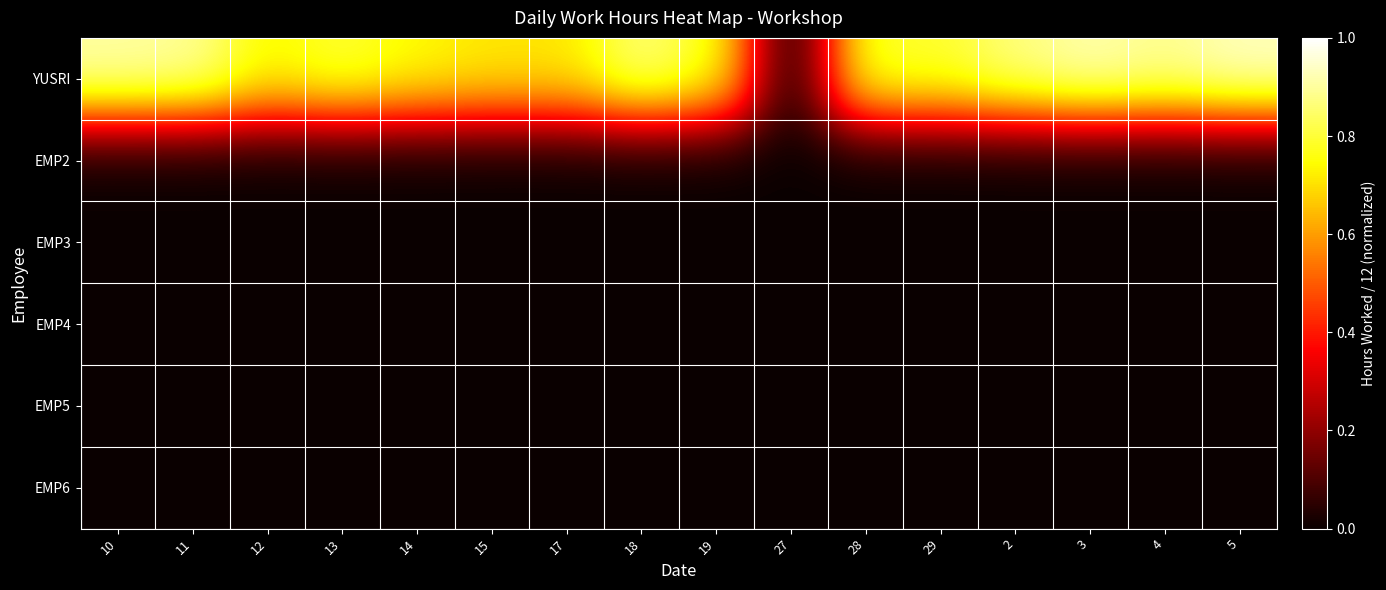

Reading left to right, transcribe all the data shown in this chart.

YUSRI: 10=0.9	11=0.9	12=0.7	13=0.8	14=0.7	15=0.7	17=0.7	18=0.9	19=0.8	27=0.0	28=0.8	29=0.8	2=0.9	3=0.9	4=0.9	5=0.9
EMP2: 10=0.0	11=0.0	12=0.0	13=0.0	14=0.0	15=0.0	17=0.0	18=0.0	19=0.0	27=0.0	28=0.0	29=0.0	2=0.0	3=0.0	4=0.0	5=0.0
EMP3: 10=0.0	11=0.0	12=0.0	13=0.0	14=0.0	15=0.0	17=0.0	18=0.0	19=0.0	27=0.0	28=0.0	29=0.0	2=0.0	3=0.0	4=0.0	5=0.0
EMP4: 10=0.0	11=0.0	12=0.0	13=0.0	14=0.0	15=0.0	17=0.0	18=0.0	19=0.0	27=0.0	28=0.0	29=0.0	2=0.0	3=0.0	4=0.0	5=0.0
EMP5: 10=0.0	11=0.0	12=0.0	13=0.0	14=0.0	15=0.0	17=0.0	18=0.0	19=0.0	27=0.0	28=0.0	29=0.0	2=0.0	3=0.0	4=0.0	5=0.0
EMP6: 10=0.0	11=0.0	12=0.0	13=0.0	14=0.0	15=0.0	17=0.0	18=0.0	19=0.0	27=0.0	28=0.0	29=0.0	2=0.0	3=0.0	4=0.0	5=0.0